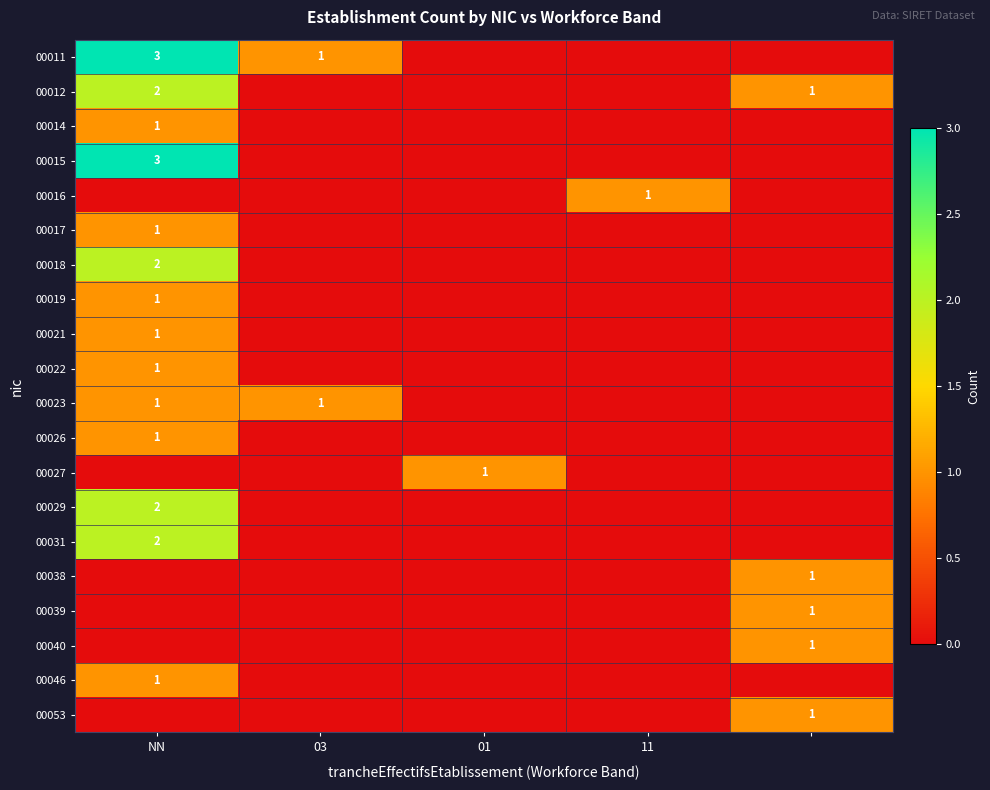

True or false: 00018 has a value of 2 at NN.

True